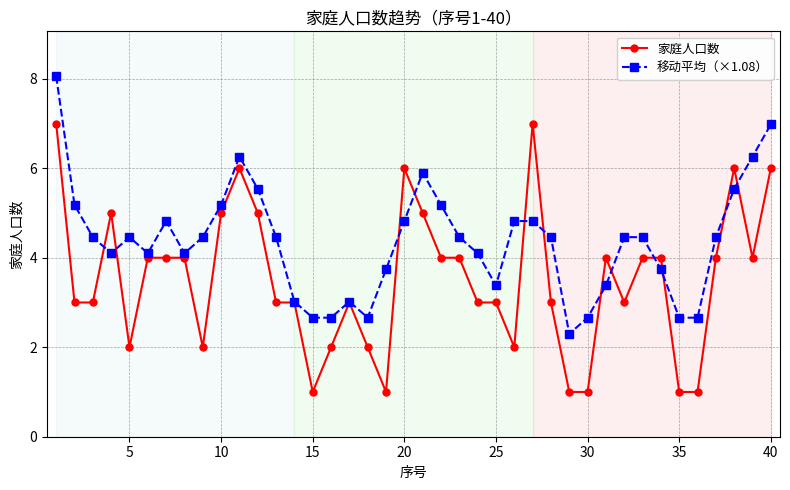

Which series has the widest spread of values?

家庭人口数